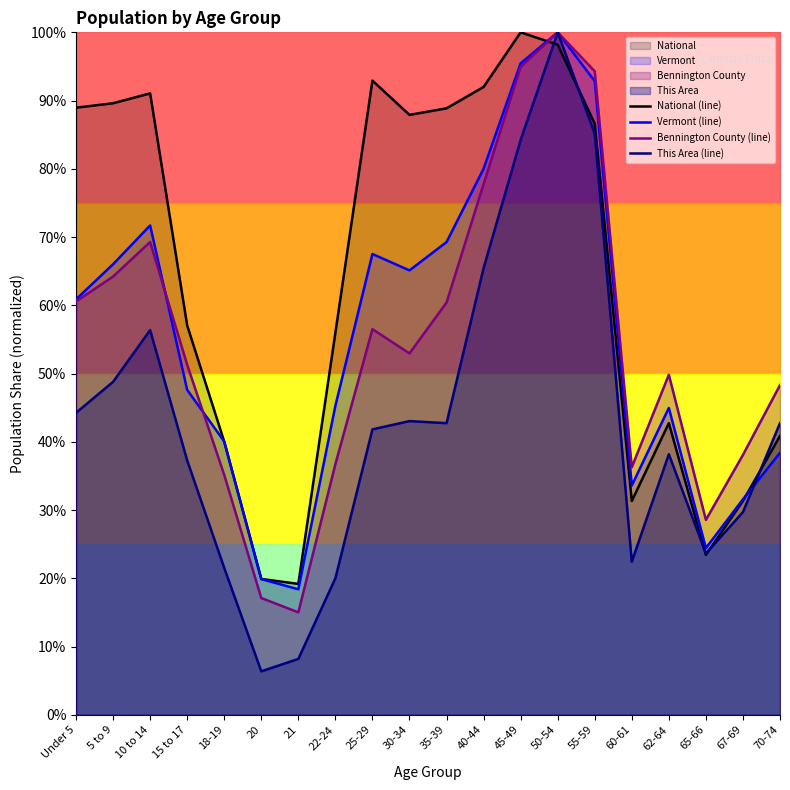

How many series are shown in this chart?

4